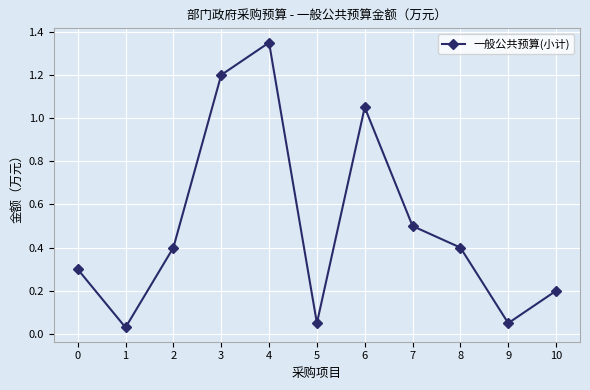

Approximately how many times larger is the value at 7 compared to 6?

0.5